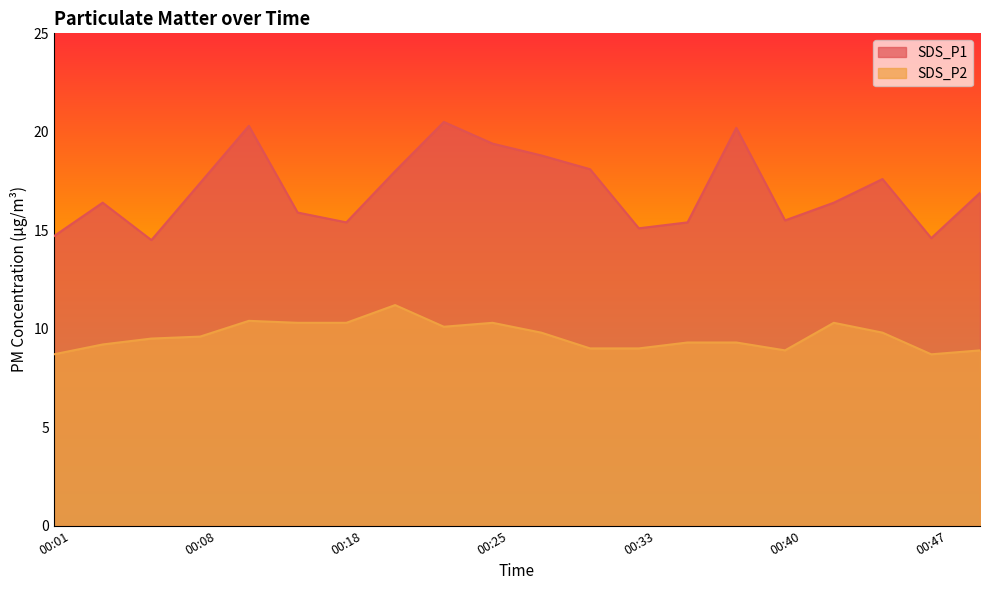

Where is SDS_P2 nearest to the value 9?

00:30